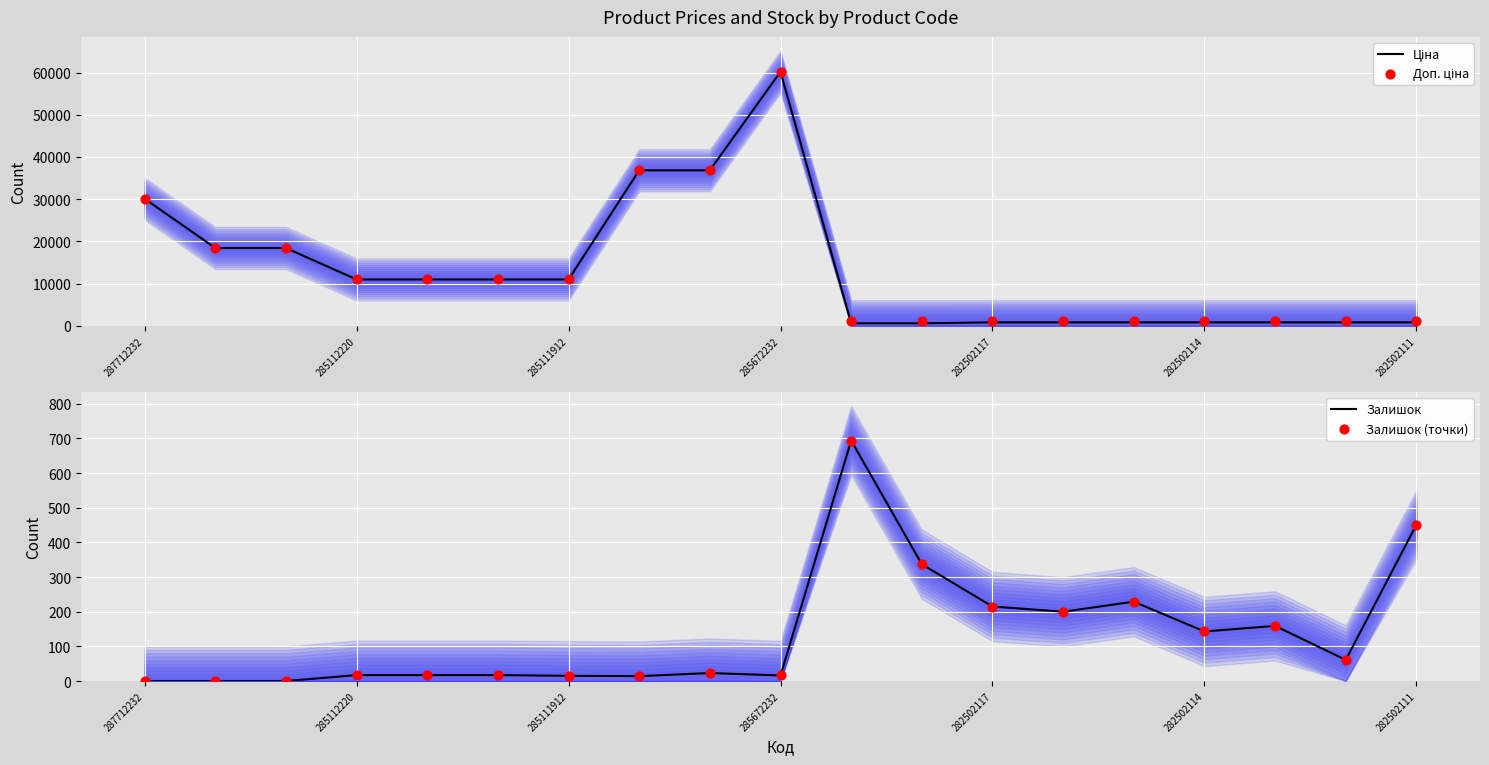

At how many categories does at least one series exceed 18356?

6